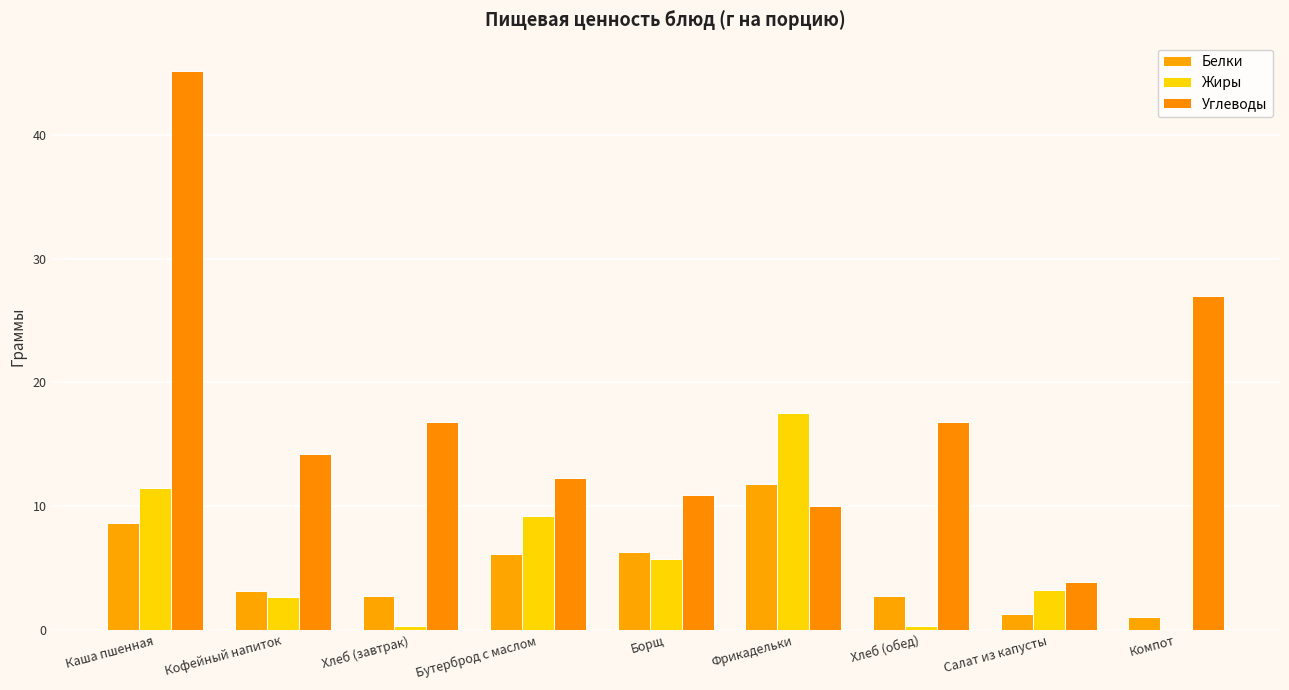

Between Каша пшенная and Фрикадельки, which series saw the biggest shift?

Углеводы